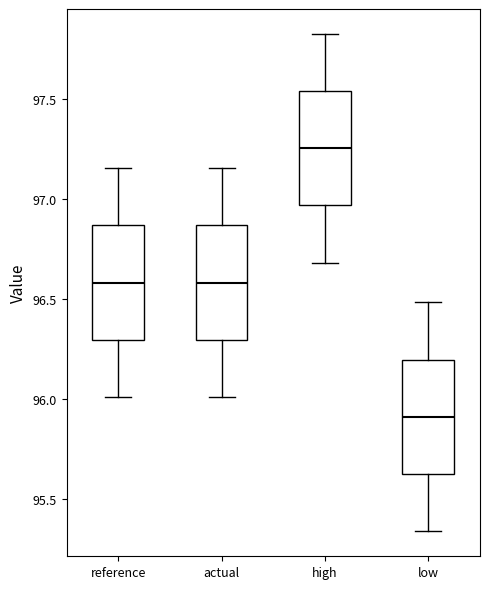

Which box's median line is the lowest?

low